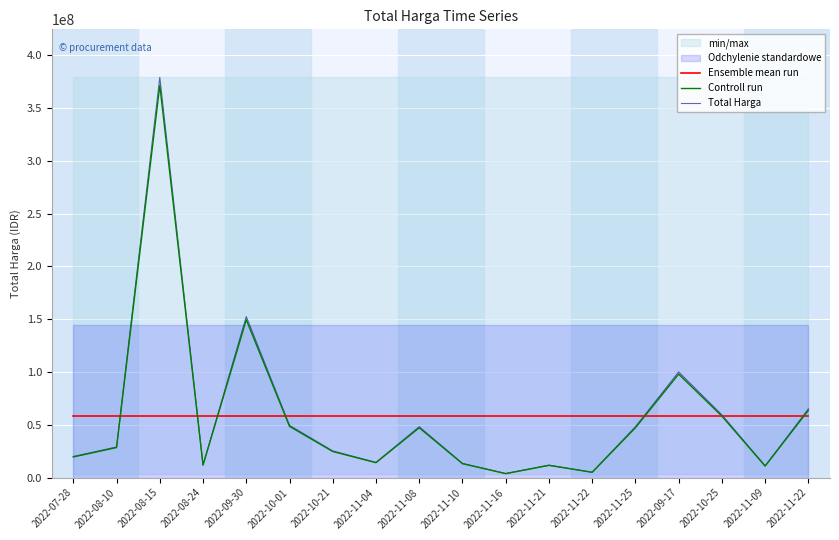

What are all the series names shown in the legend?

Ensemble mean run, Controll run, Total Harga